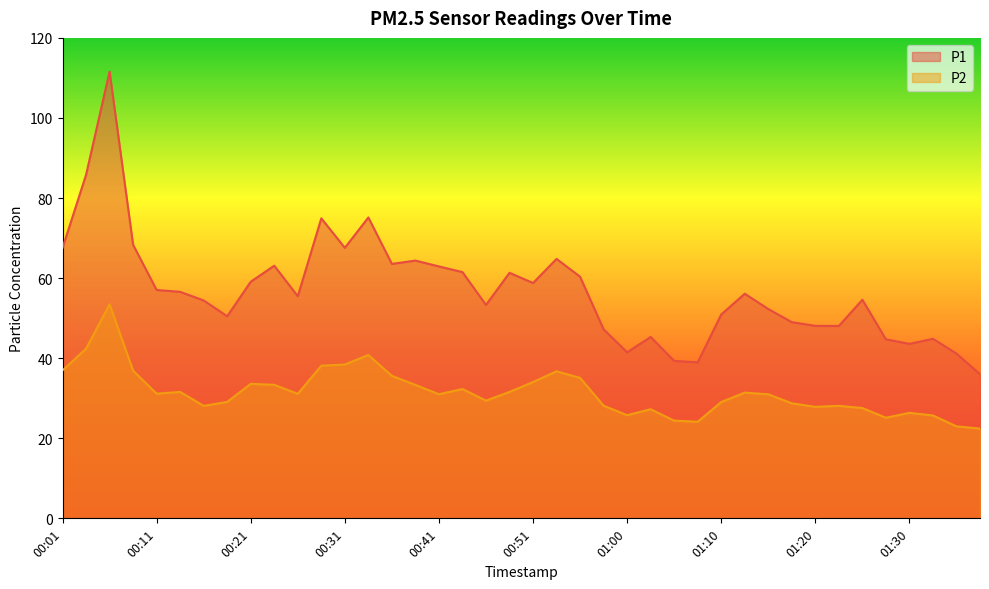

True or false: P2 and P1 cross at least once.

False